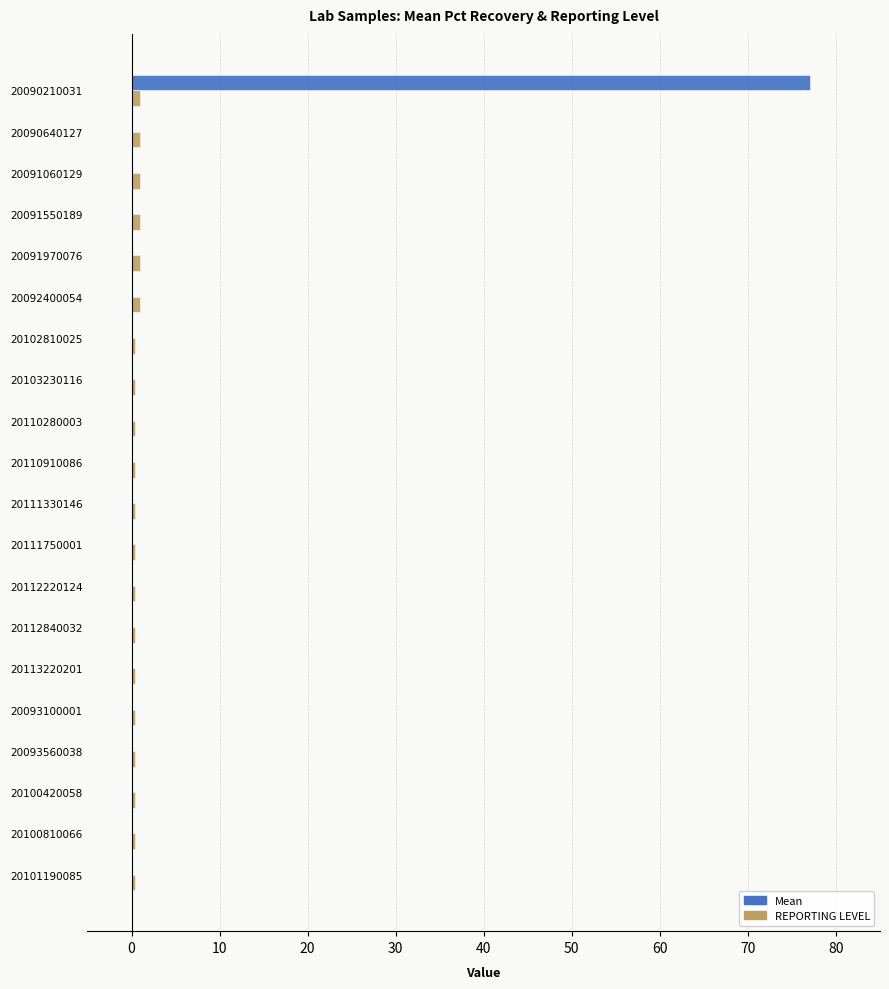

What is the sum of all REPORTING LEVEL values?

11.3